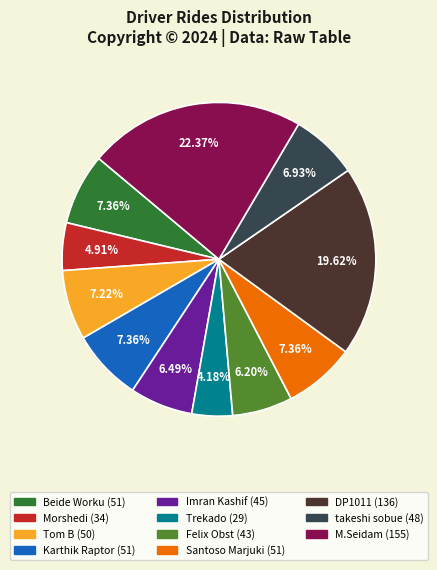

To the nearest percent, what portion does Santoso Marjuki represent?

7%